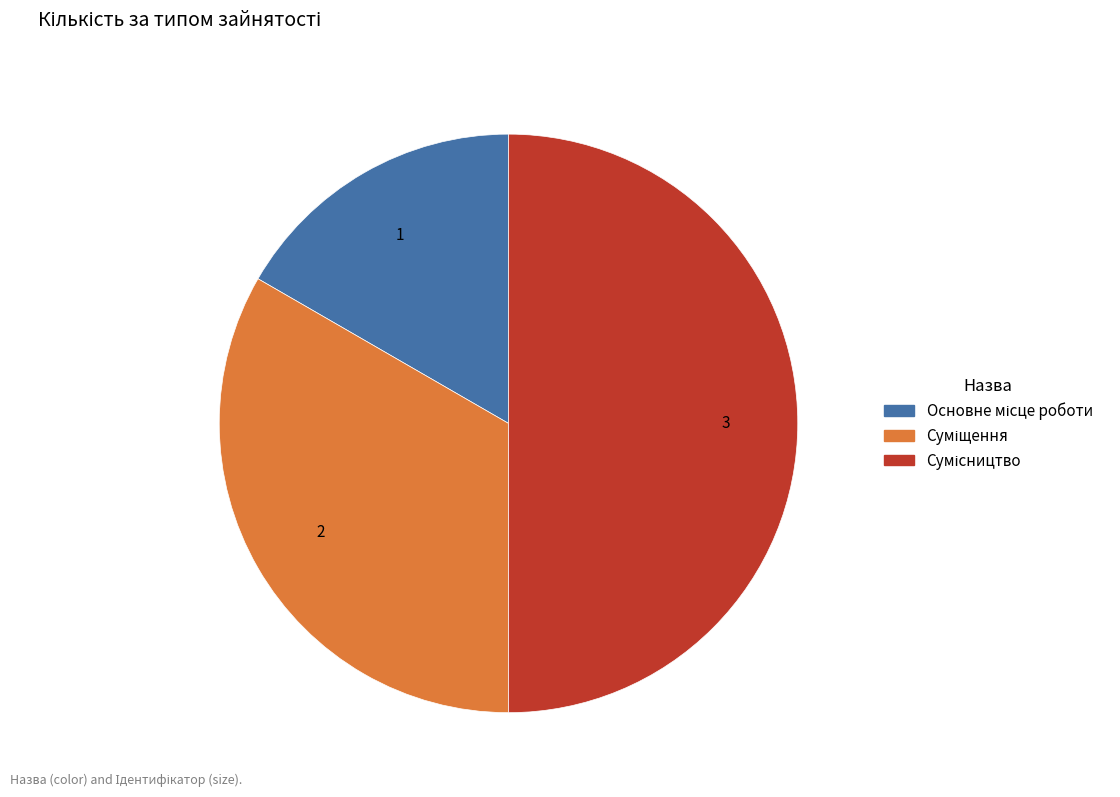

To the nearest percent, what portion does Суміщення represent?

33%